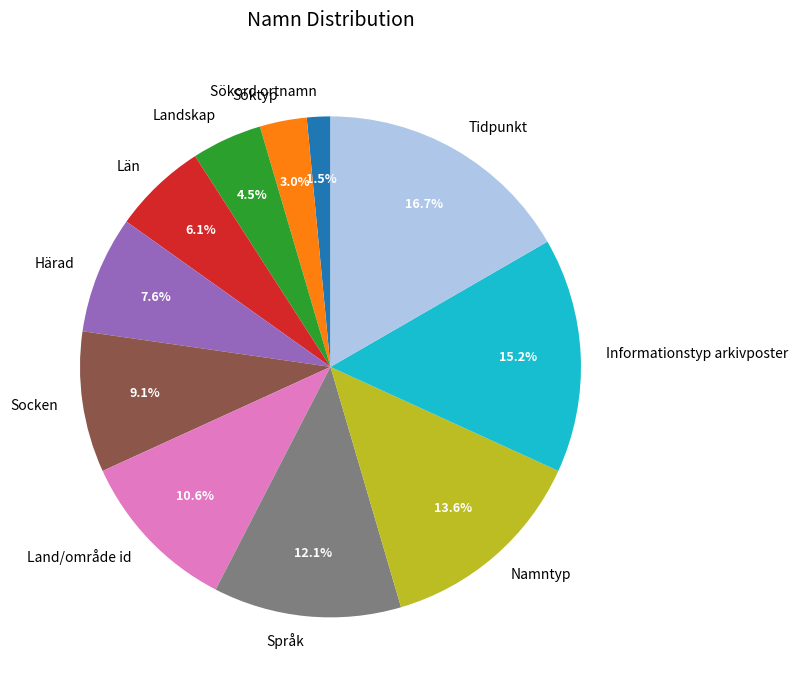

What is the smallest slice in the pie chart?

Sökord ortnamn